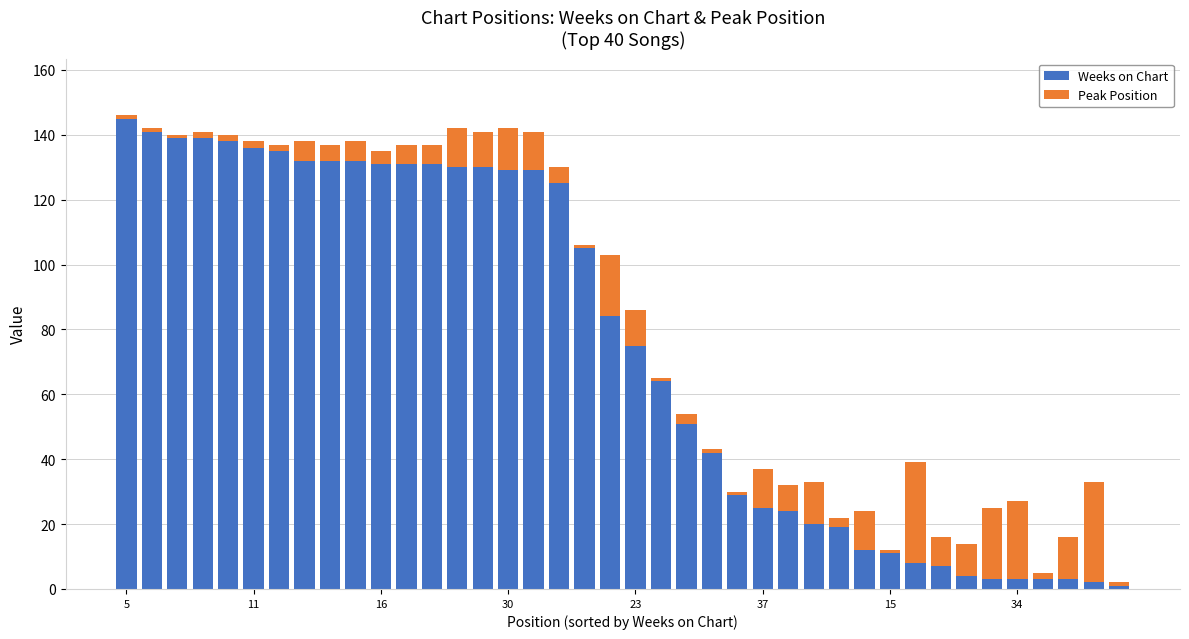

What is the highest value of the Weeks on Chart series?

145